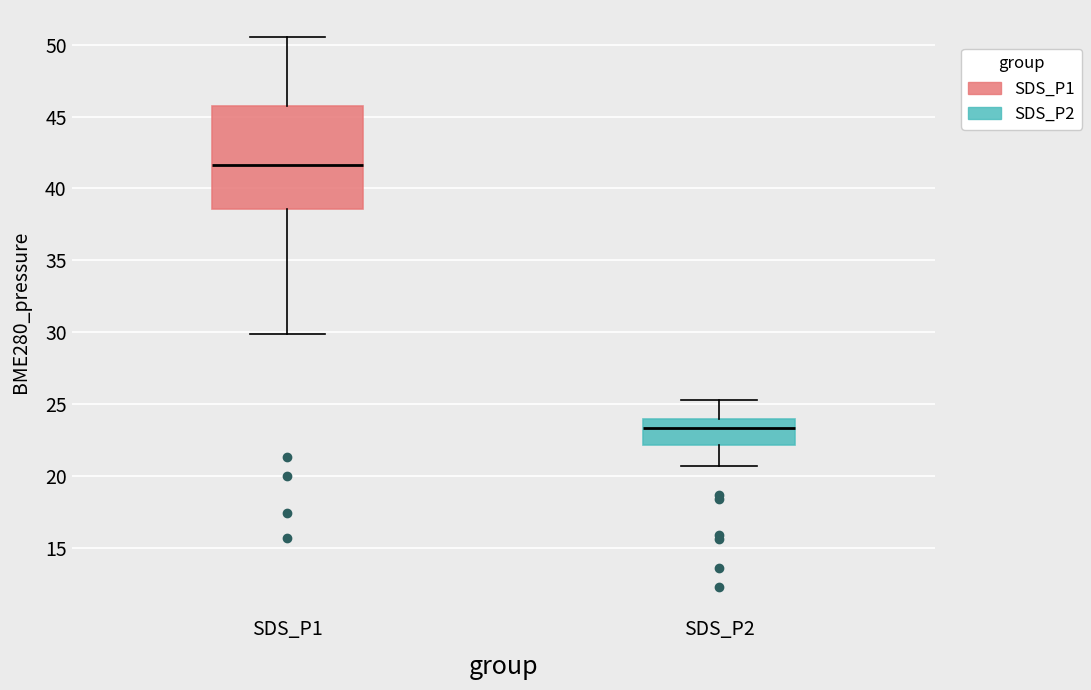

Reading left to right, transcribe this box plot: for each box, give where its median line is, the range the box spans, and where its two whiskers end, as read against the y-axis. The values are not printed on the chart, so give them approximately, as read against the axis.

SDS_P1: median 41.5, box 38.5 to 45.5, whiskers 30.0 to 50.5
SDS_P2: median 23.5, box 22.0 to 24.0, whiskers 20.5 to 25.5